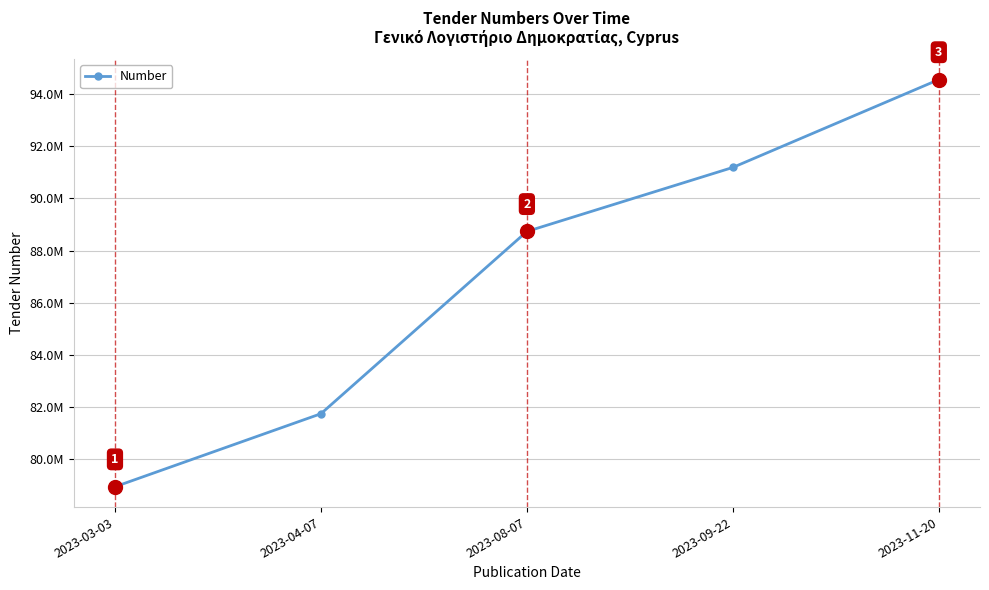

What is the difference between the maximum and minimum values?

15614313